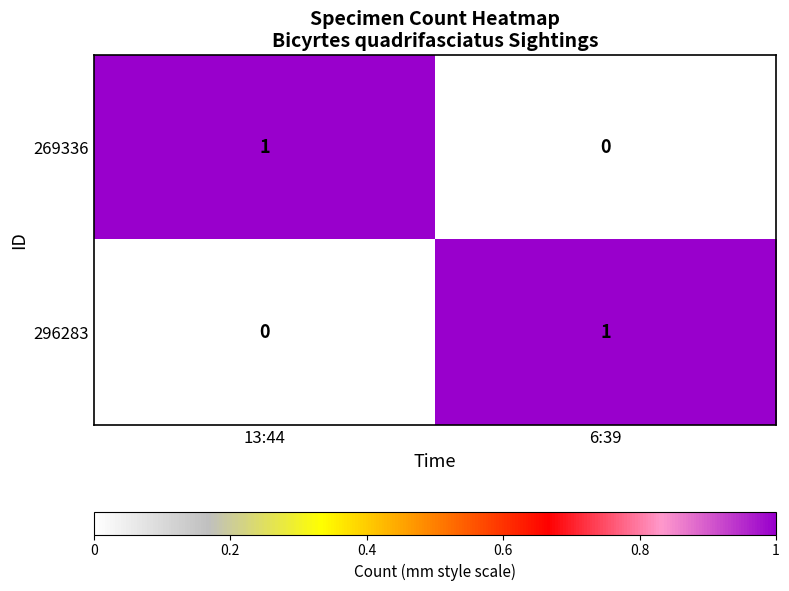

Reading left to right, what are all the values shown in this chart?

269336: 1	0
296283: 0	1